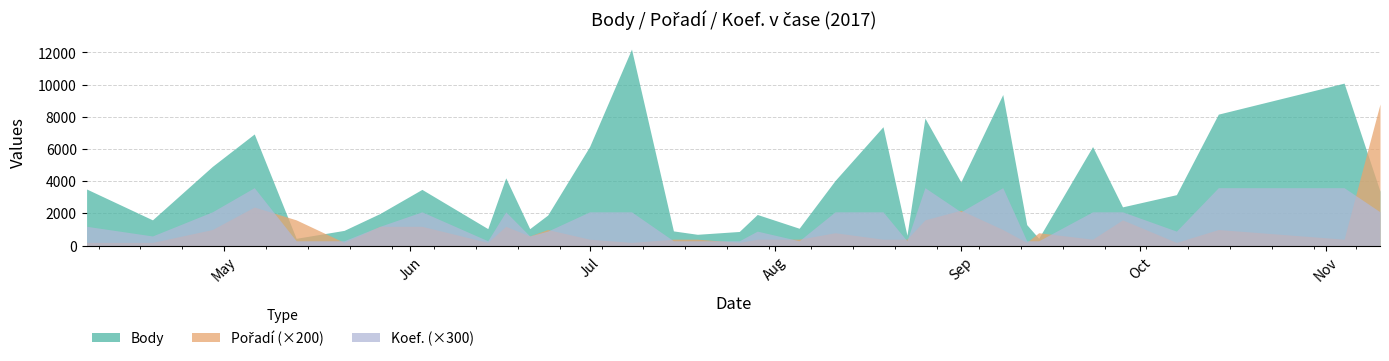

The Koef. series shows 3600 at 2017-11-04. True or false?

True